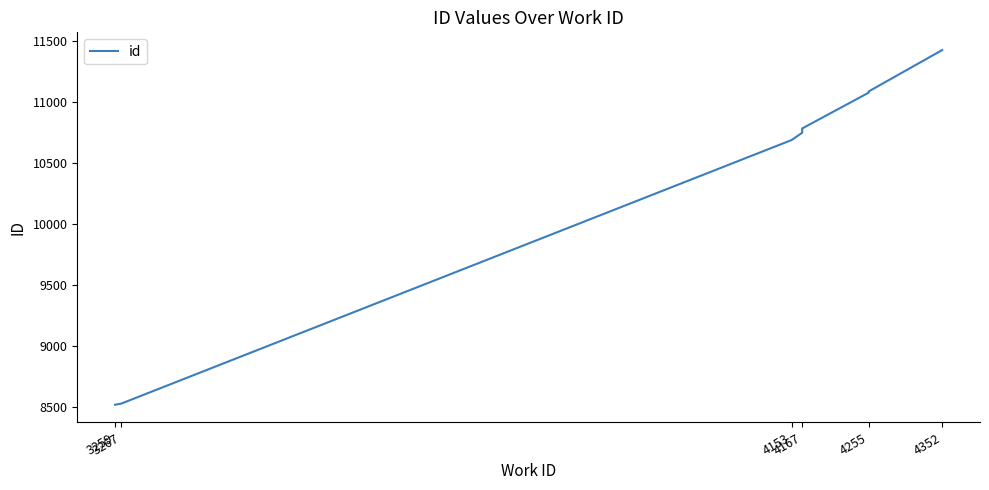

What is the maximum value shown in the chart?

11426